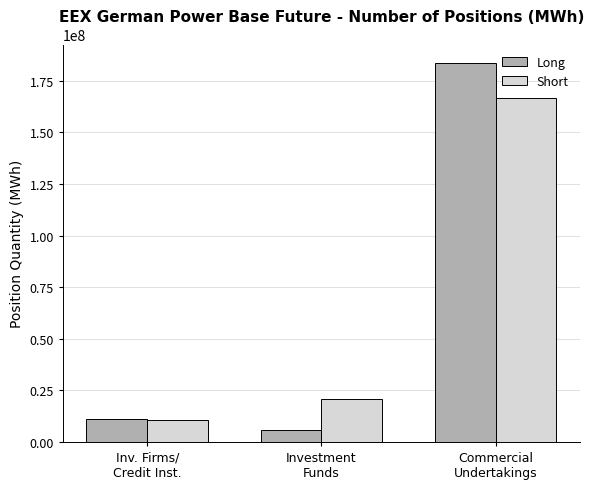

Rank the categories by Short value from lowest to highest.

Inv. Firms/
Credit Inst., Investment
Funds, Commercial
Undertakings